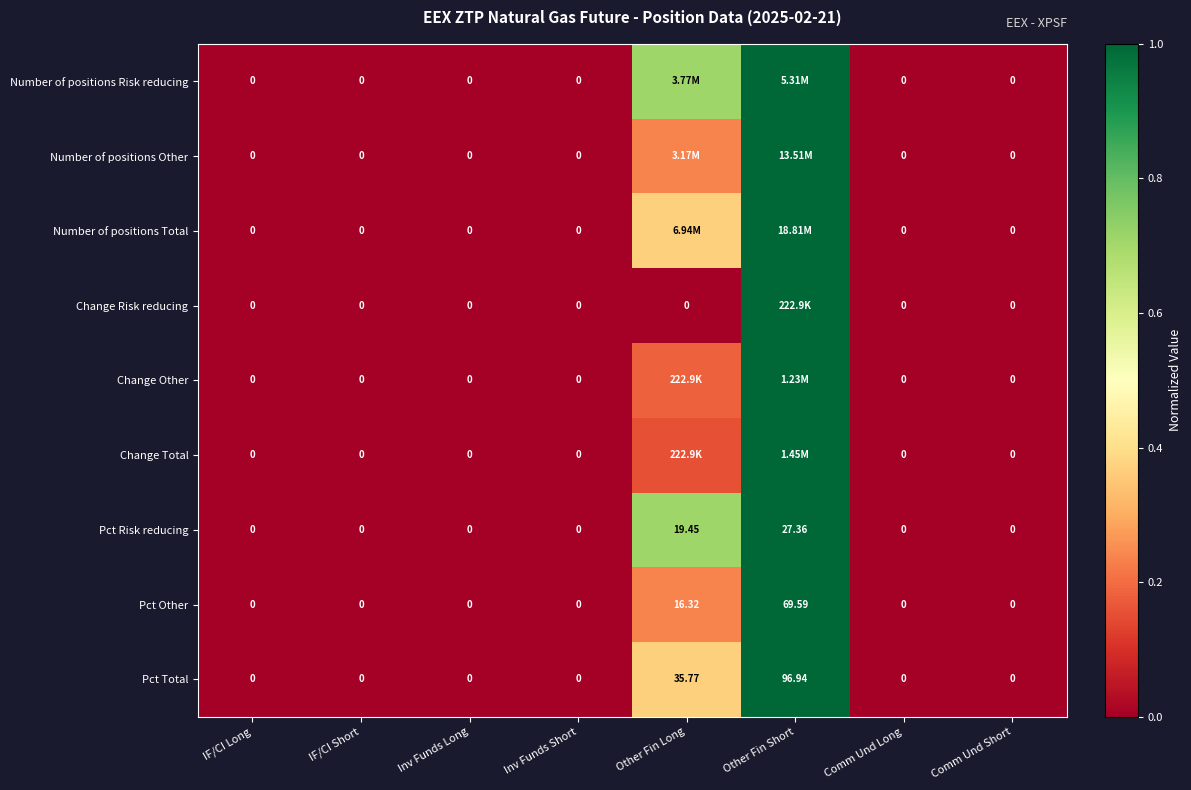

Where is Pct Other nearest to the value 34?

Other Fin Long